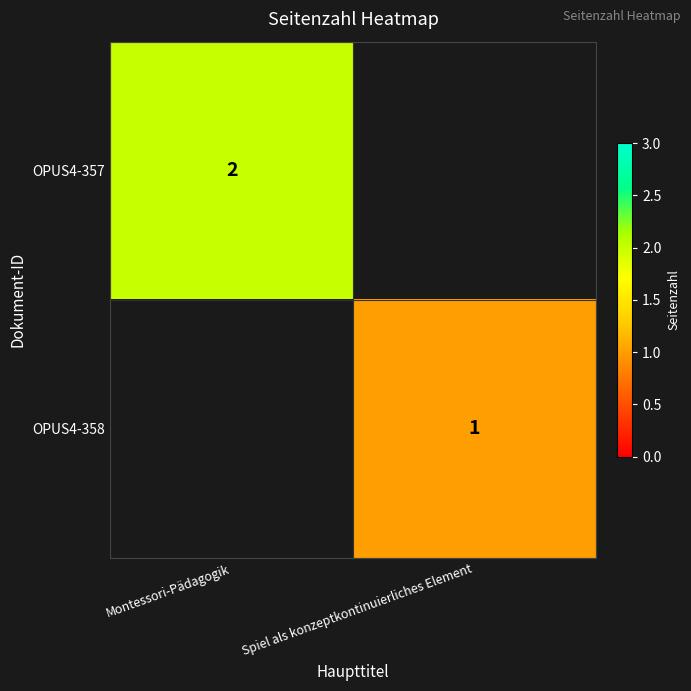

What is the total value across all series at Montessori-Pädagogik?

2